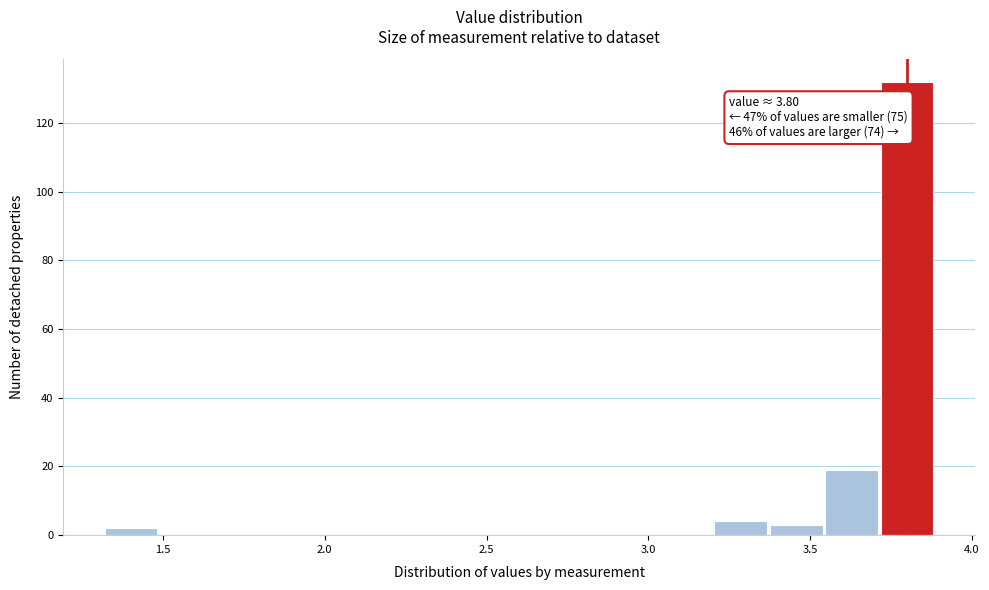

Around what value on the x-axis is the tallest bar? Give the approximate position of its centre, as read against the axis.

3.80